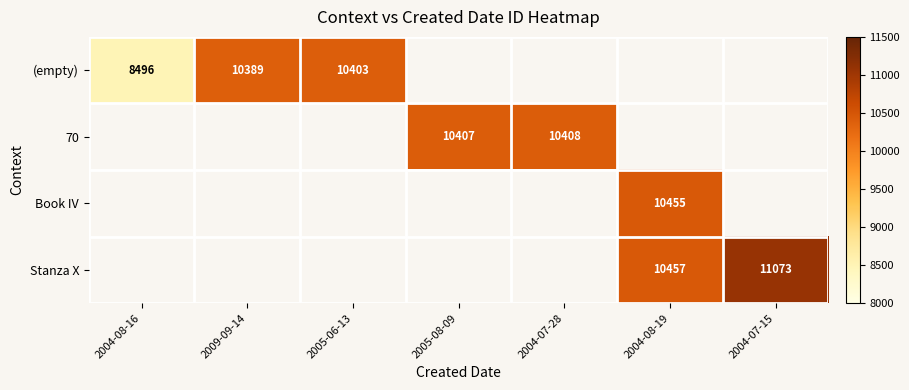

Which label corresponds to the smallest value in the chart?

2004-08-16